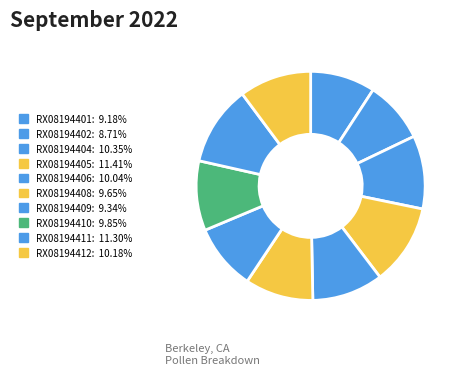

Approximately how many times larger is the value at RX08194408 compared to RX08194409?

1.0